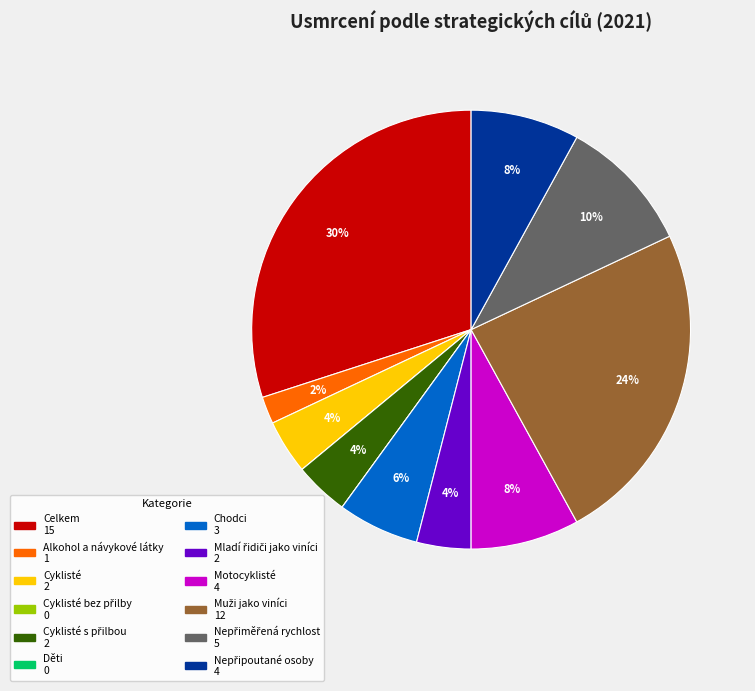

Is there any slice that represents more than half of the pie?

No